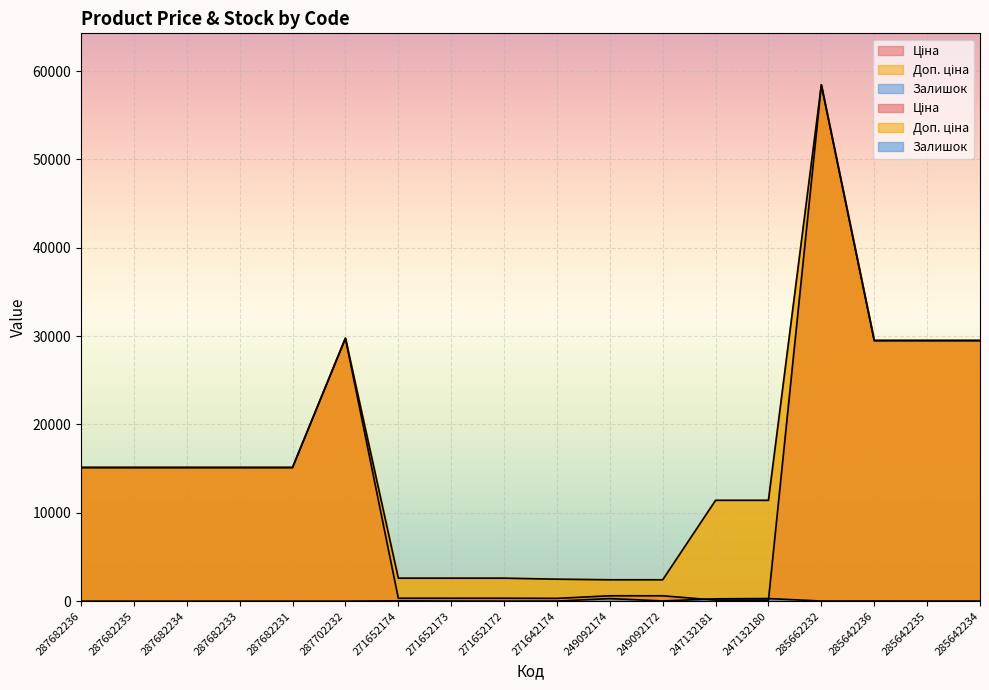

What is the label of the 4th point from the right?

285662232